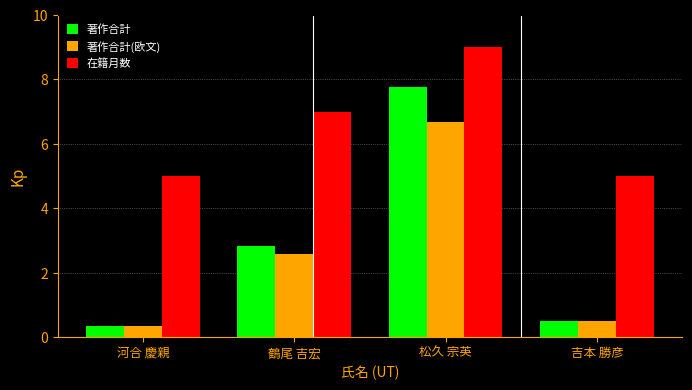

Reading left to right, extract all data points from this chart.

著作合計: 河合 慶親=0.3	鶴尾 吉宏=2.8	松久 宗英=7.8	吉本 勝彦=0.5
著作合計(欧文): 河合 慶親=0.3	鶴尾 吉宏=2.6	松久 宗英=6.7	吉本 勝彦=0.5
在籍月数: 河合 慶親=5.0	鶴尾 吉宏=7.0	松久 宗英=9.0	吉本 勝彦=5.0